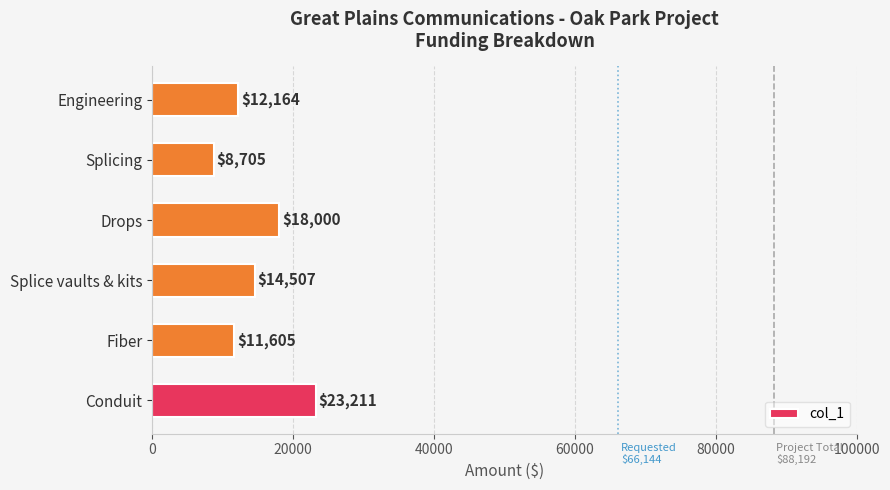

What is the average value?

14699